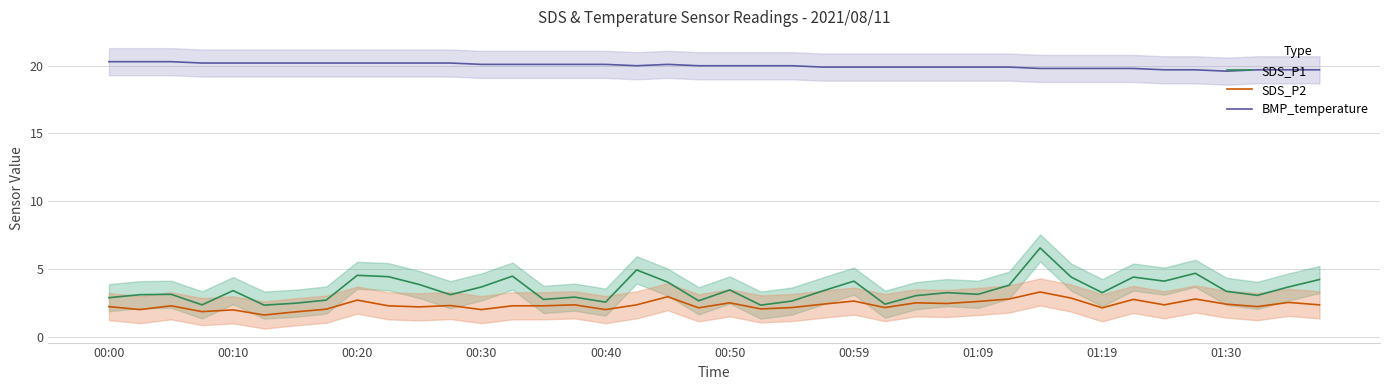

List the series in order of their peak value, lowest first.

SDS_P2, SDS_P1, BMP_temperature